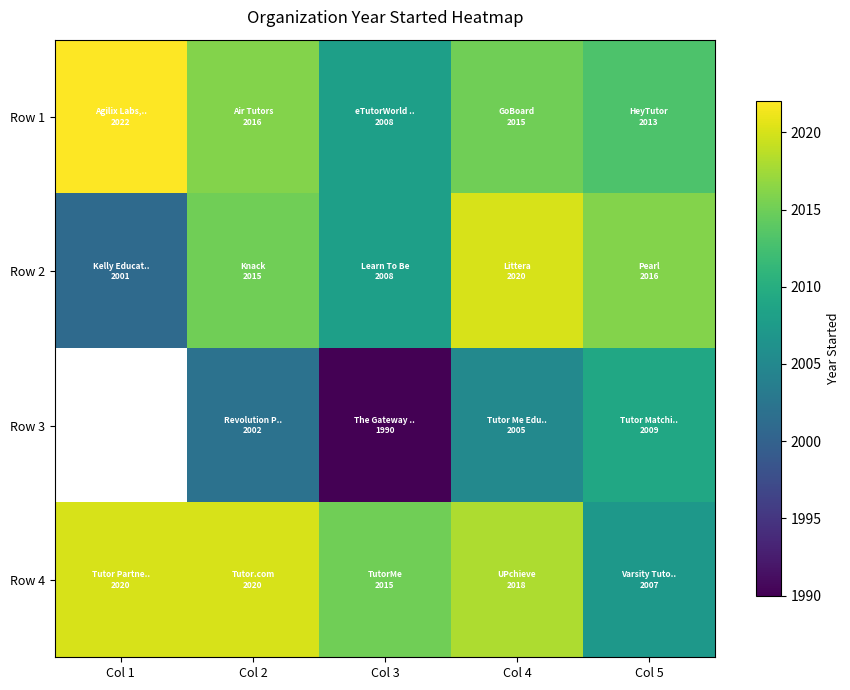

Between Col 2 and Col 3, which series saw the biggest shift?

Row 3